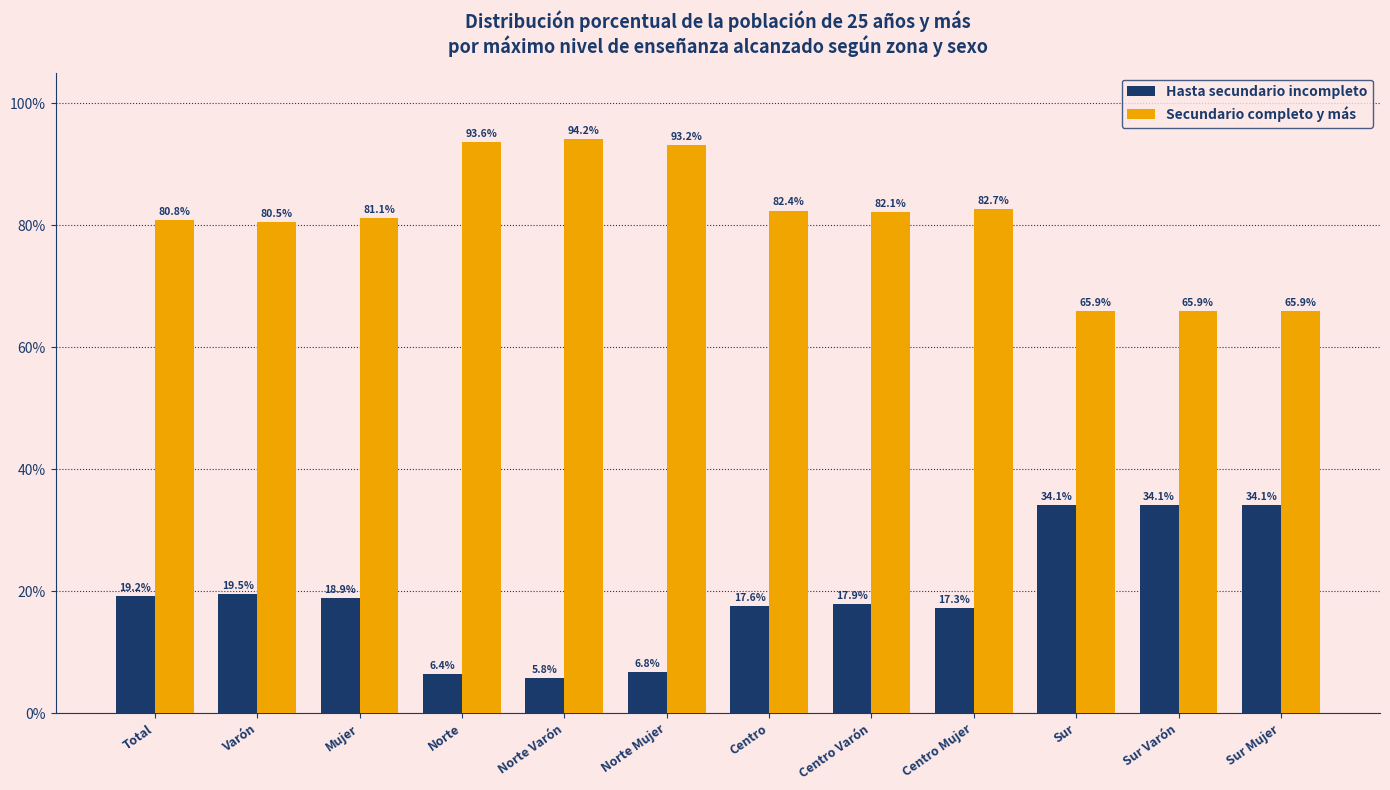

The value of Hasta secundario incompleto at Sur Mujer is 60.3. True or false?

False